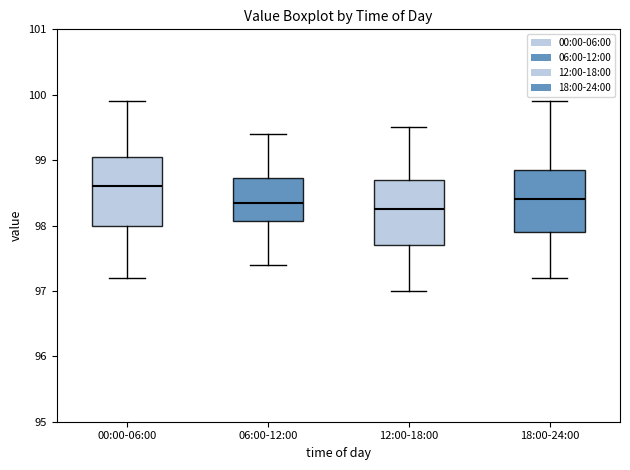

Which box has the highest median line?

00:00-06:00